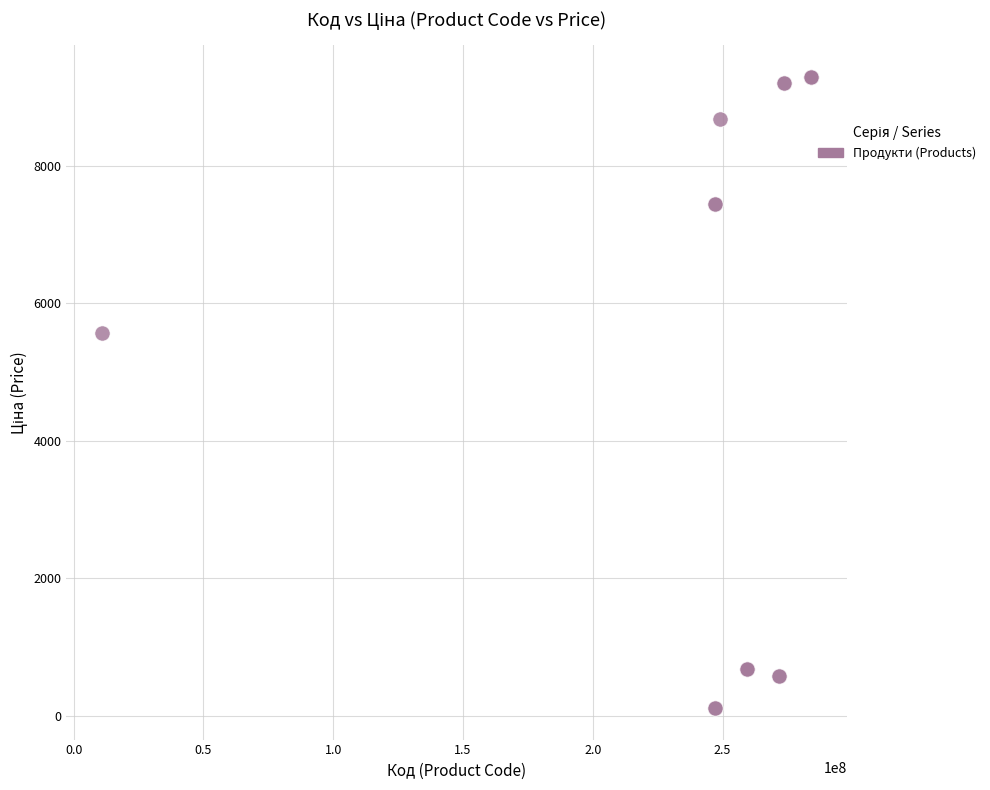

What Y value in the scatter plot is closest to 4701?

5560.3